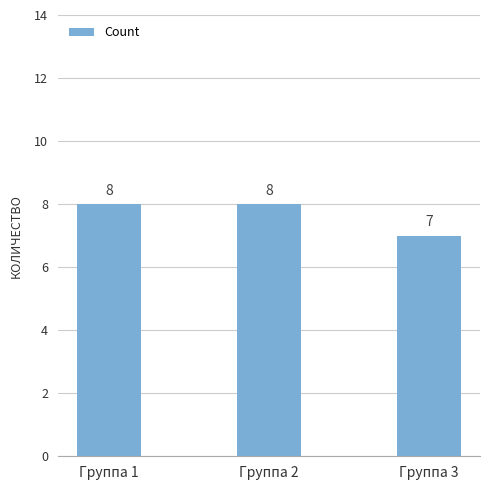

Reading left to right, what are all the values shown in this chart?

8	8	7